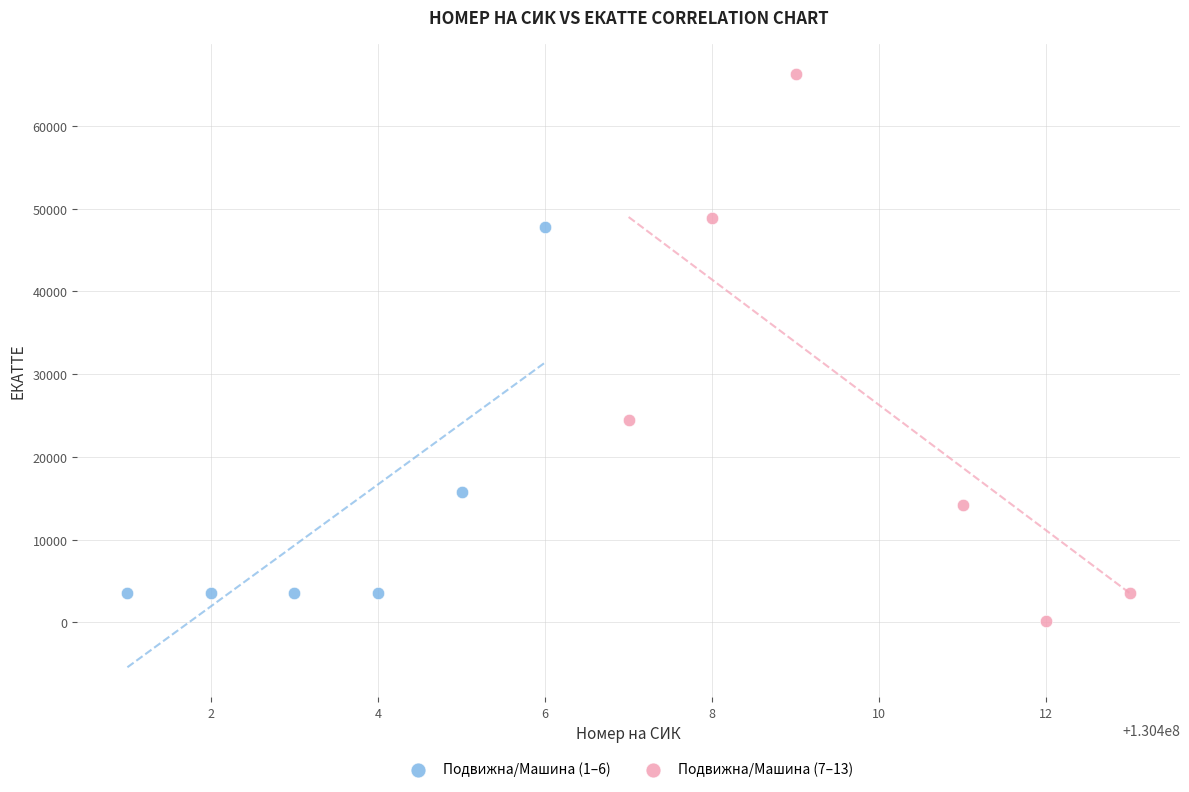

Which series contains the highest Y value?

Подвижна/Машина (7–13)